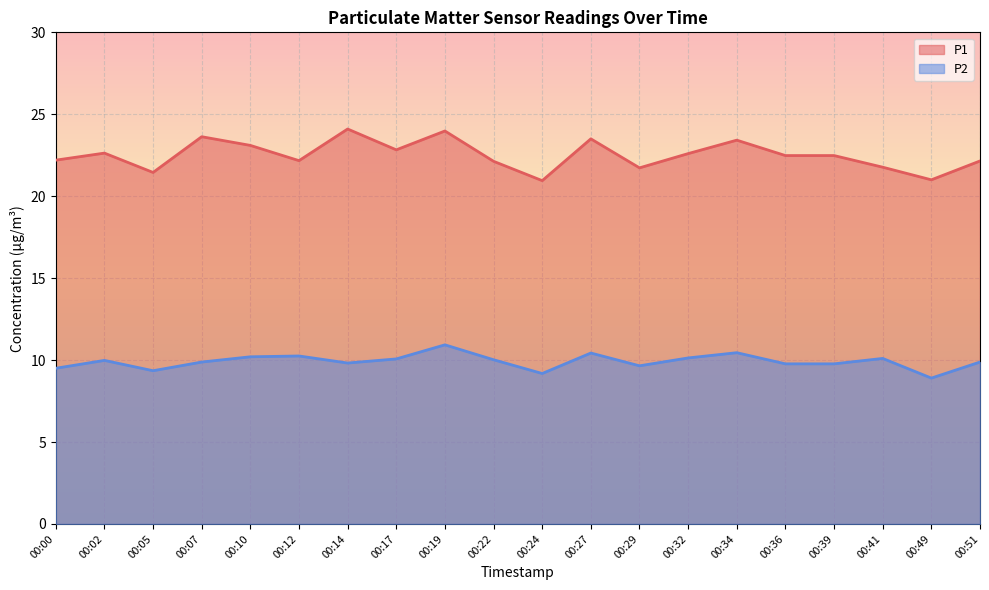

Rank the series at 00:17 from highest to lowest value.

P1, P2